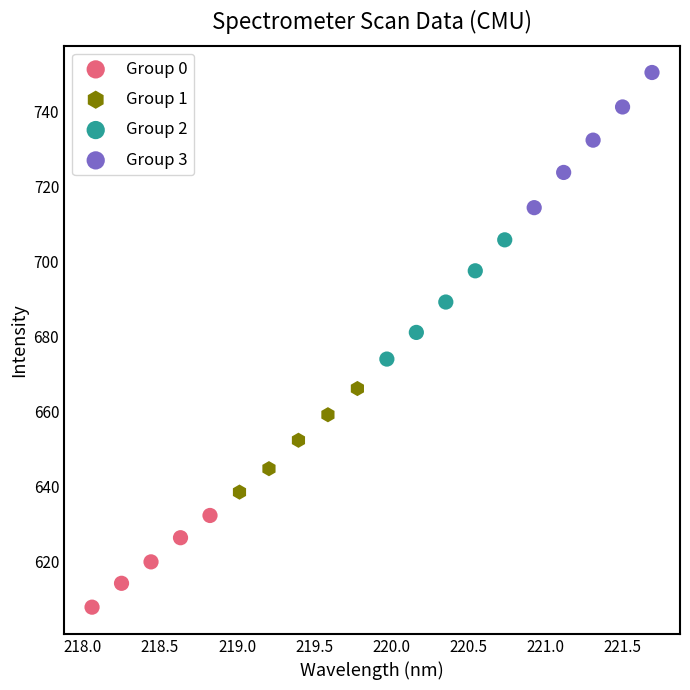

Which series reaches the maximum Y coordinate?

Group 3